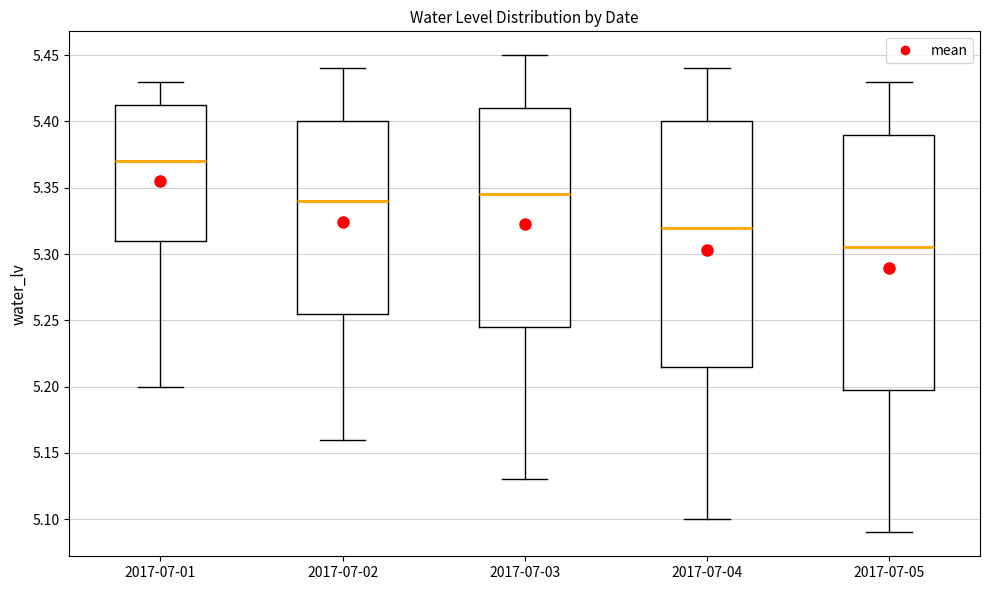

Where does the upper whisker of the box for 2017-07-05 end on the y-axis? The values are not printed on the chart, so give them approximately, as read against the axis.

5.430